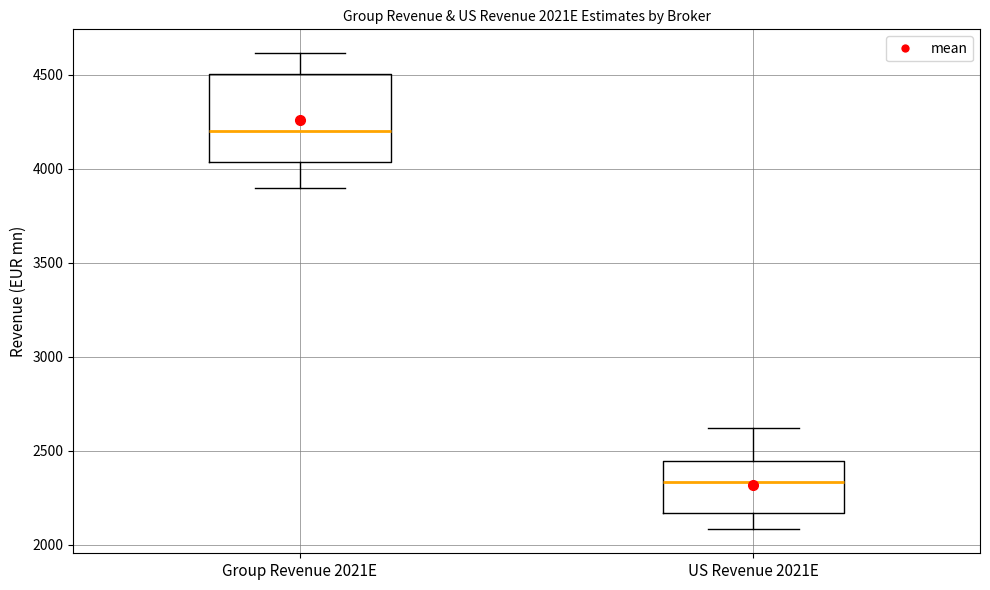

Comparing the boxes themselves (not the whiskers), which one is the tallest?

Group Revenue 2021E